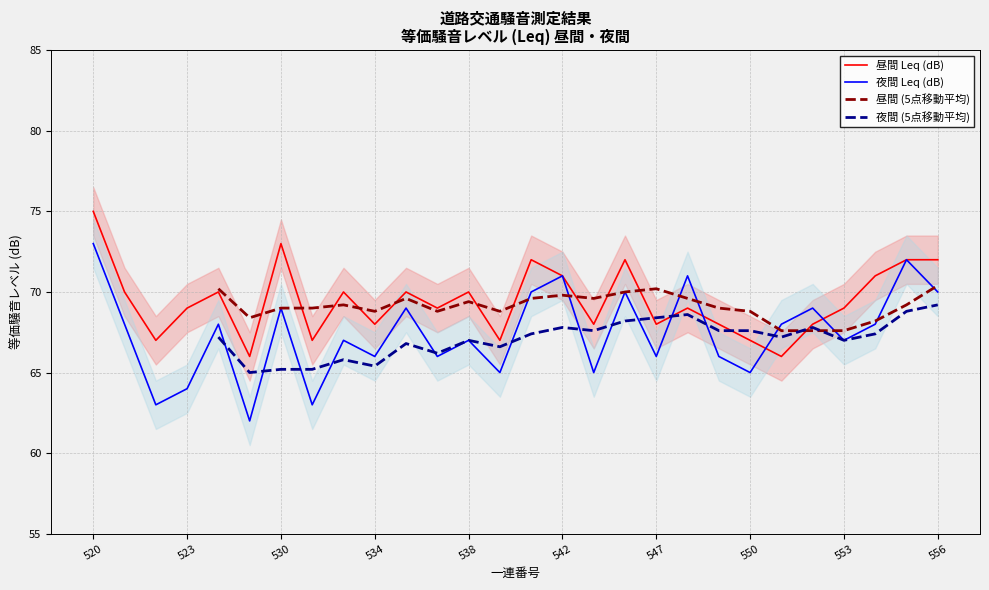

The 夜間 Leq (dB) series shows 37 at 538. True or false?

False